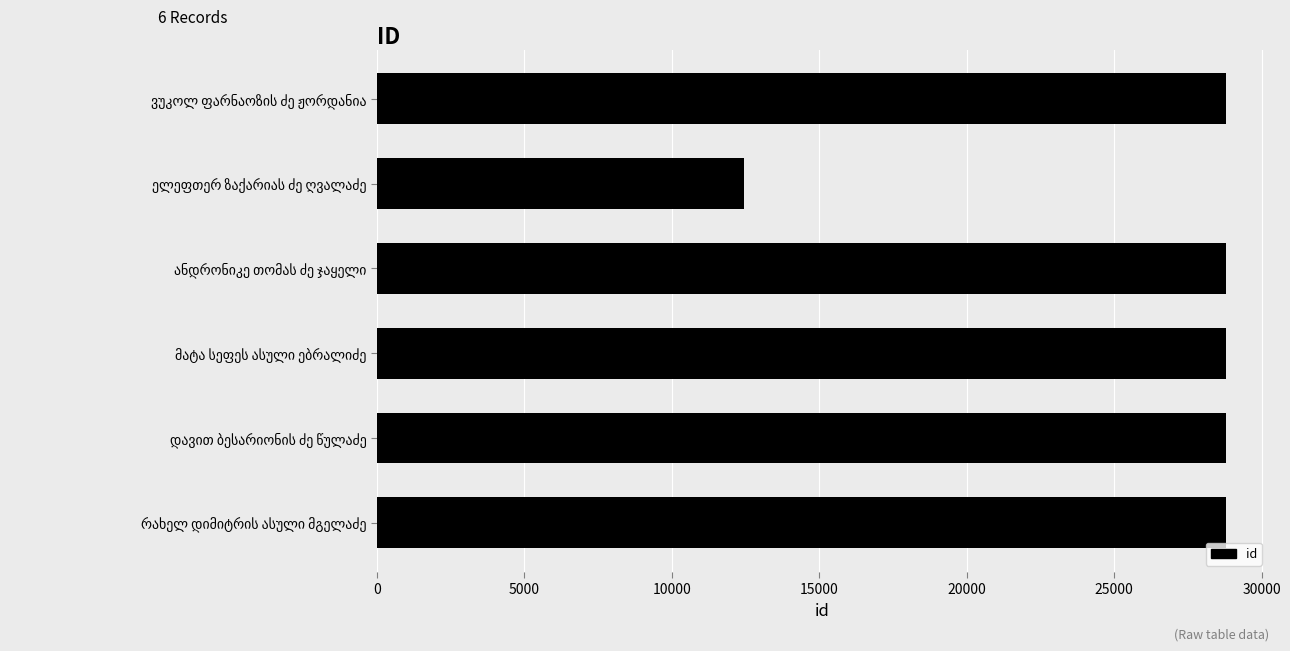

How many data points are less than 28785?

3